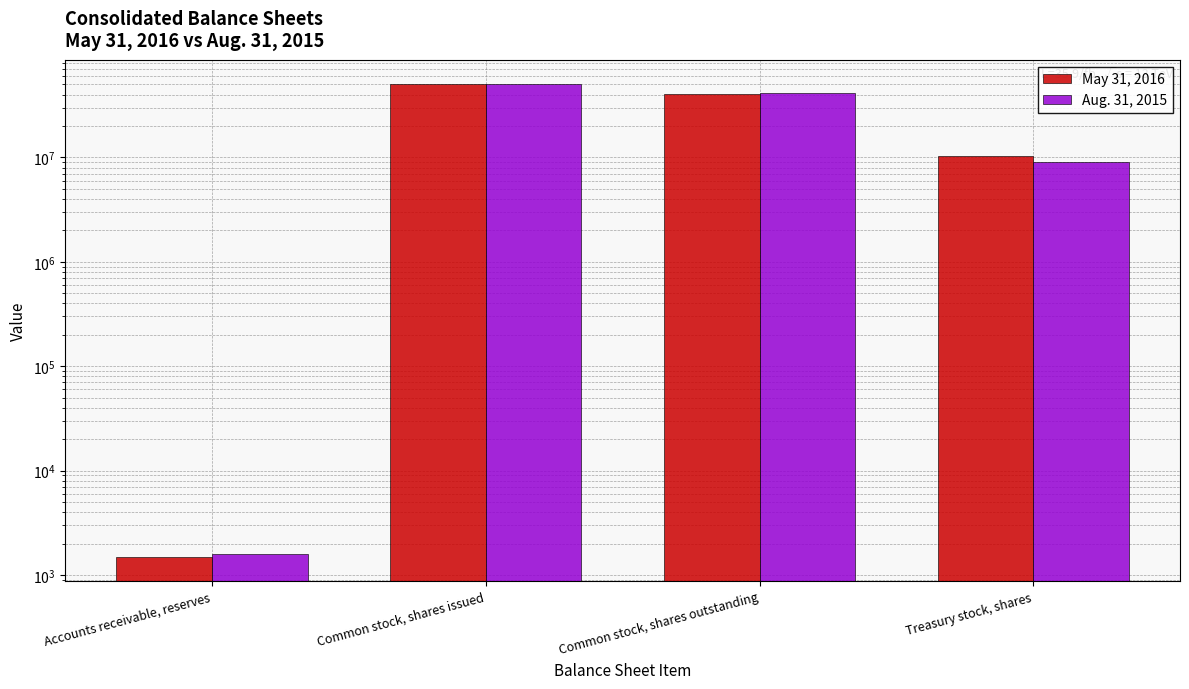

What are all the series names shown in the legend?

May 31, 2016, Aug. 31, 2015